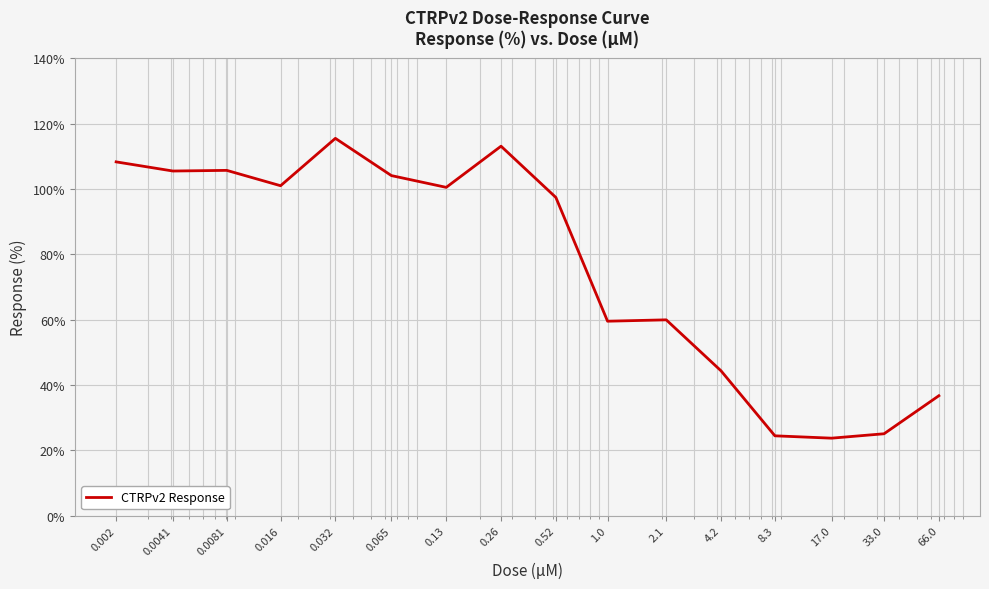

What is the minimum value shown in the chart?

23.7